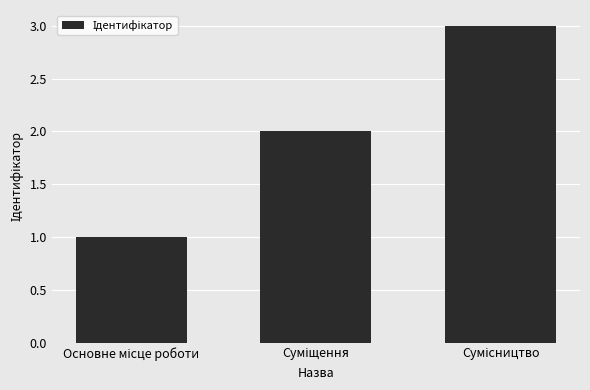

What is the sum of all values?

6